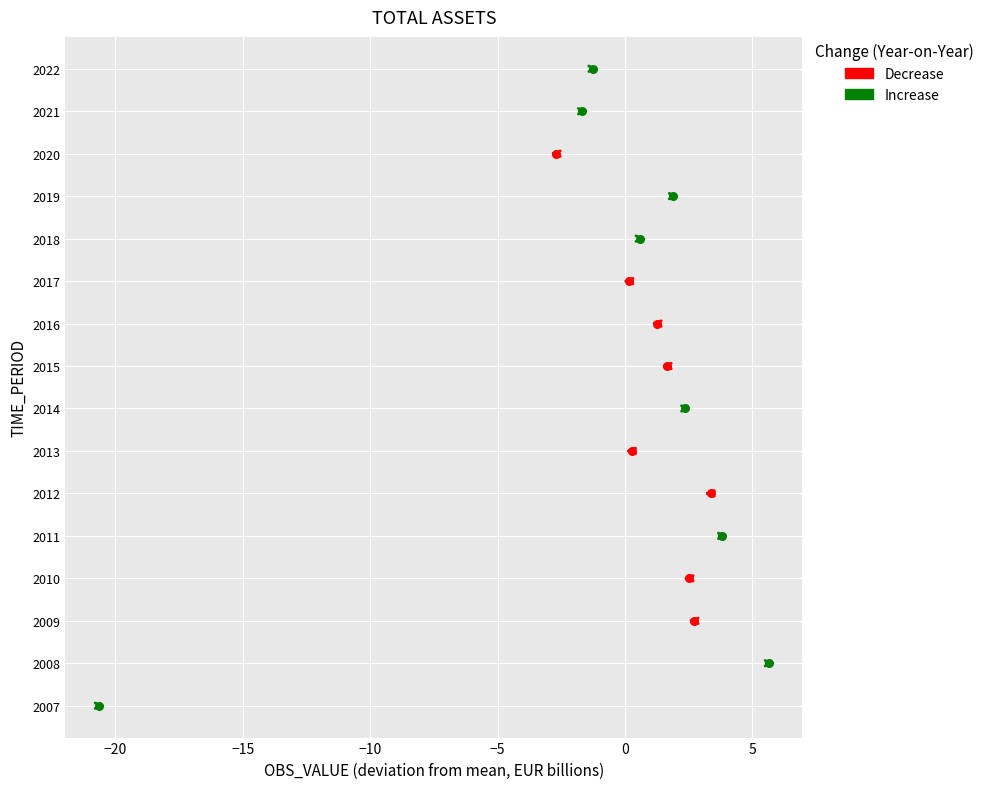

Which series contains the lowest Y value?

Increase